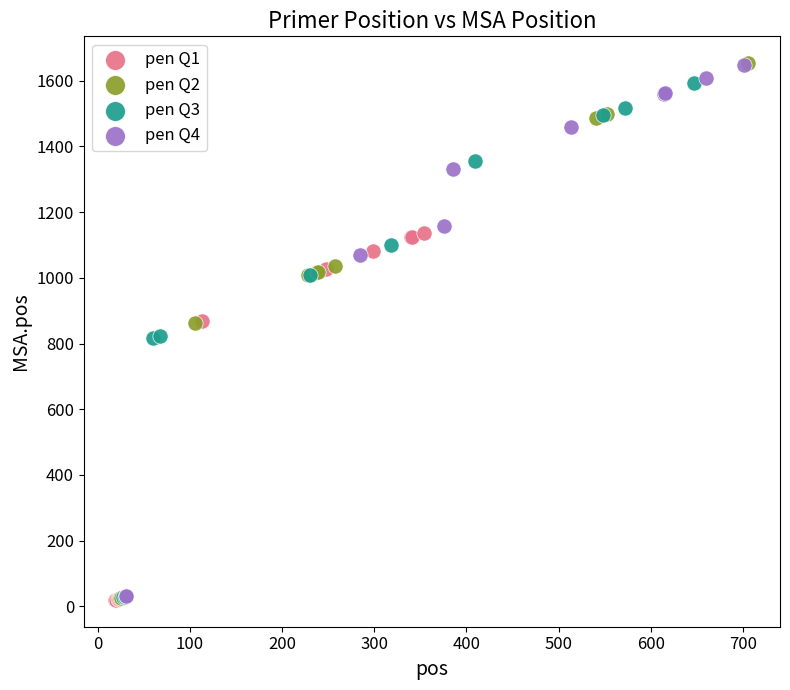

What are all the series names shown in the legend?

pen Q1, pen Q2, pen Q3, pen Q4